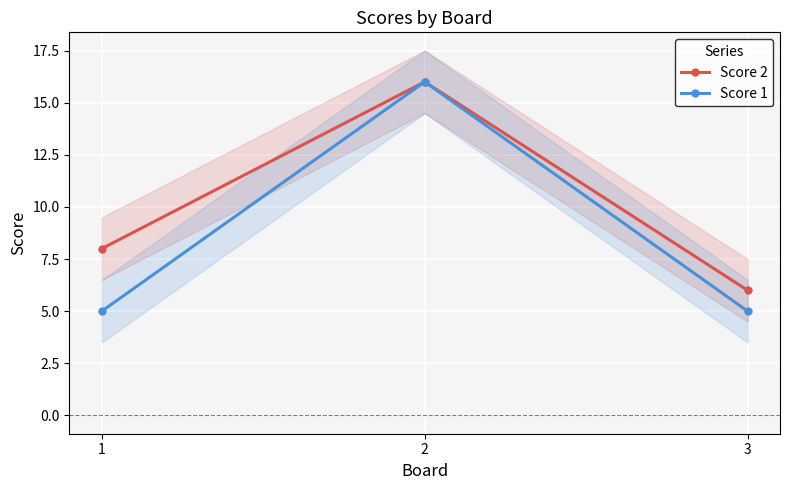

True or false: Score 1 has a value of 8 at 3.

False